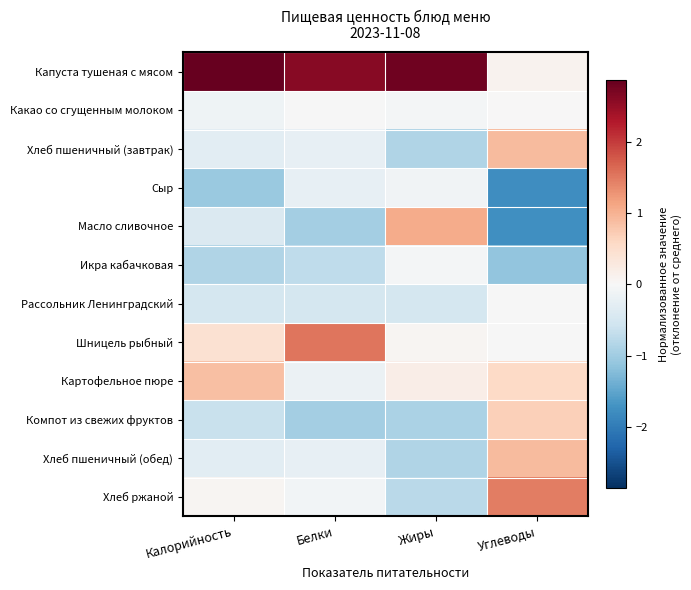

Reading right to left, what are all the values shown in this chart?

Капуста тушеная с мясом: Углеводы=0.1	Жиры=2.8	Белки=2.6	Калорийность=2.9
Какао со сгущенным молоком: Углеводы=0.0	Жиры=-0.1	Белки=-0.0	Калорийность=-0.1
Хлеб пшеничный (завтрак): Углеводы=0.9	Жиры=-0.8	Белки=-0.2	Калорийность=-0.3
Сыр: Углеводы=-1.8	Жиры=-0.1	Белки=-0.2	Калорийность=-1.1
Масло сливочное: Углеводы=-1.7	Жиры=1.1	Белки=-1.0	Калорийность=-0.4
Икра кабачковая: Углеводы=-1.1	Жиры=-0.1	Белки=-0.7	Калорийность=-0.9
Рассольник Ленинградский: Углеводы=-0.0	Жиры=-0.5	Белки=-0.5	Калорийность=-0.5
Шницель рыбный: Углеводы=-0.0	Жиры=0.1	Белки=1.5	Калорийность=0.4
Картофельное пюре: Углеводы=0.6	Жиры=0.2	Белки=-0.2	Калорийность=0.9
Компот из свежих фруктов: Углеводы=0.7	Жиры=-0.9	Белки=-1.0	Калорийность=-0.6
Хлеб пшеничный (обед): Углеводы=0.9	Жиры=-0.9	Белки=-0.2	Калорийность=-0.3
Хлеб ржаной: Углеводы=1.5	Жиры=-0.8	Белки=-0.1	Калорийность=0.1